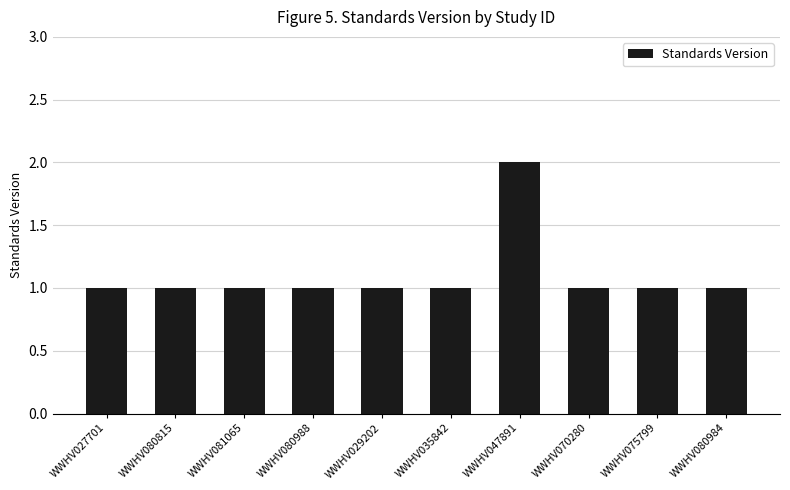

Count the number of data series in this chart.

1